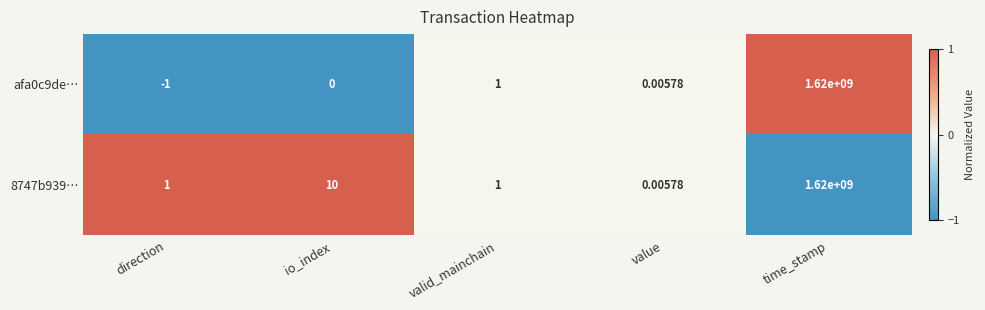

Count the number of categories in the chart.

5